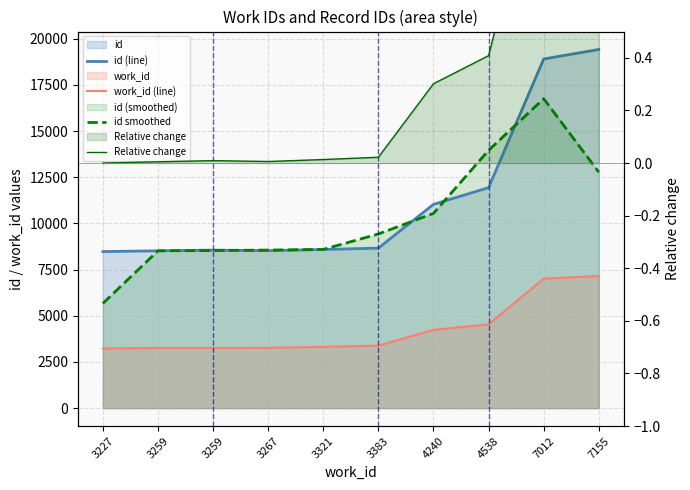

True or false: id smoothed and work_id (line) intersect in this chart.

False